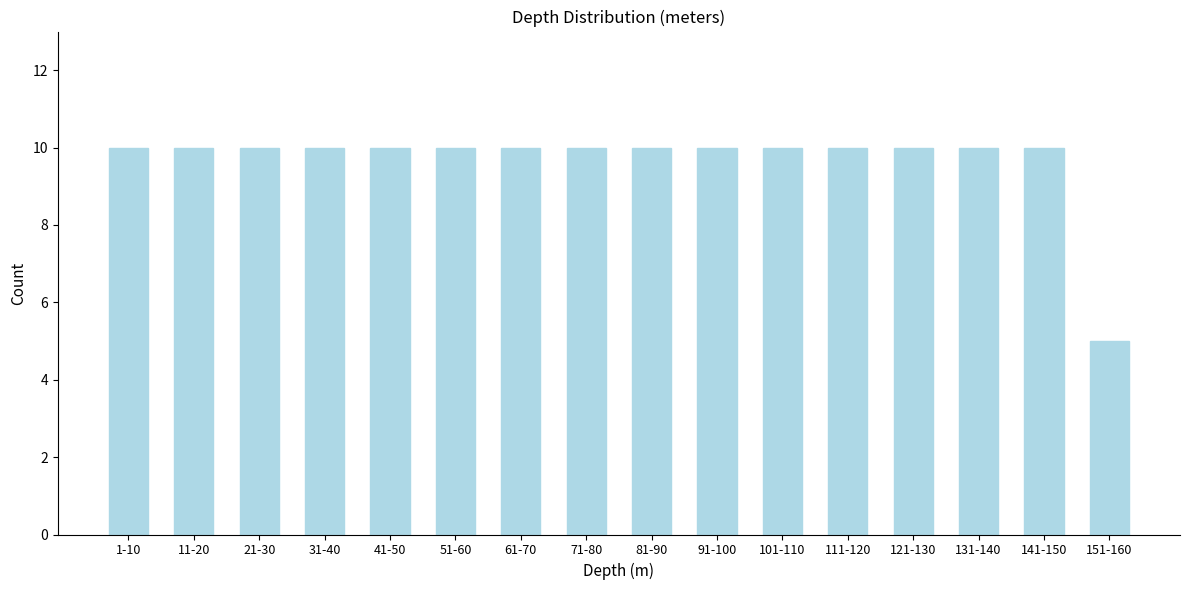

Reading left to right, transcribe all the data shown in this chart.

1-10=10	11-20=10	21-30=10	31-40=10	41-50=10	51-60=10	61-70=10	71-80=10	81-90=10	91-100=10	101-110=10	111-120=10	121-130=10	131-140=10	141-150=10	151-160=5